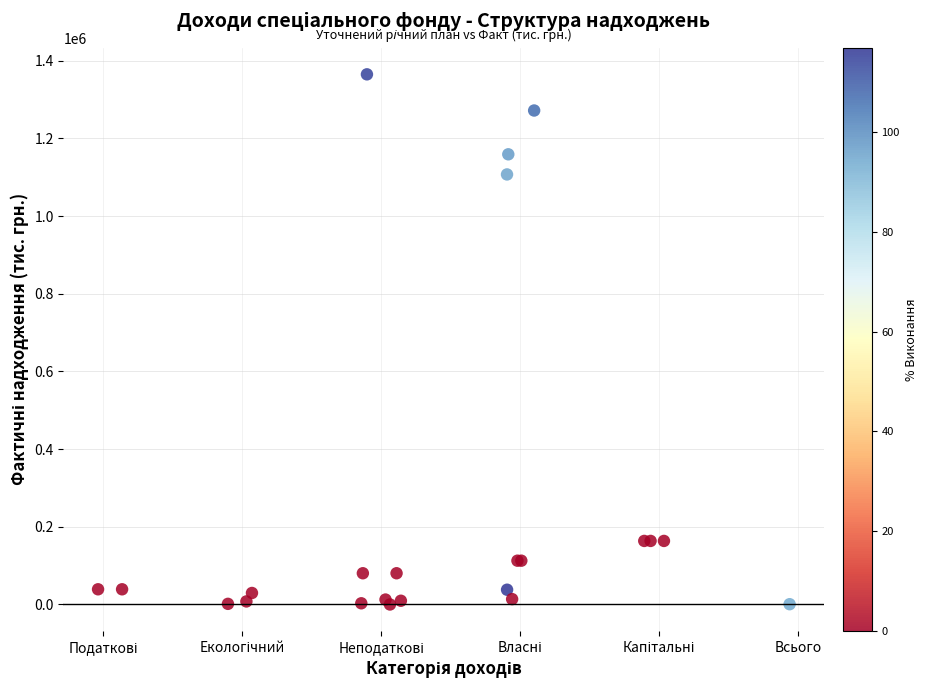

What Y value in the scatter plot is closest to 682350?

1107029.2